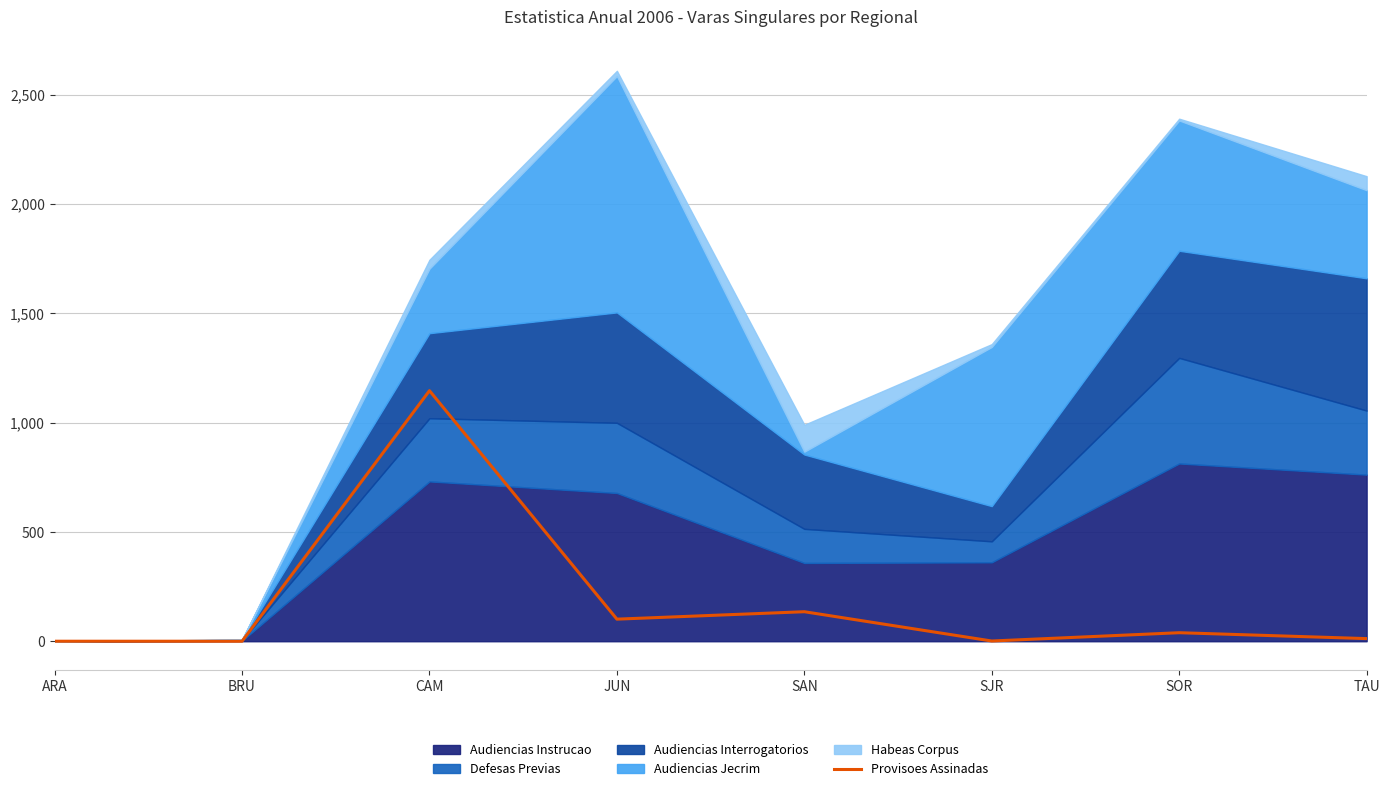

Reading left to right, extract all data points from this chart.

ARA=0	BRU=0	CAM=1146	JUN=101	SAN=135	SJR=1	SOR=39	TAU=12